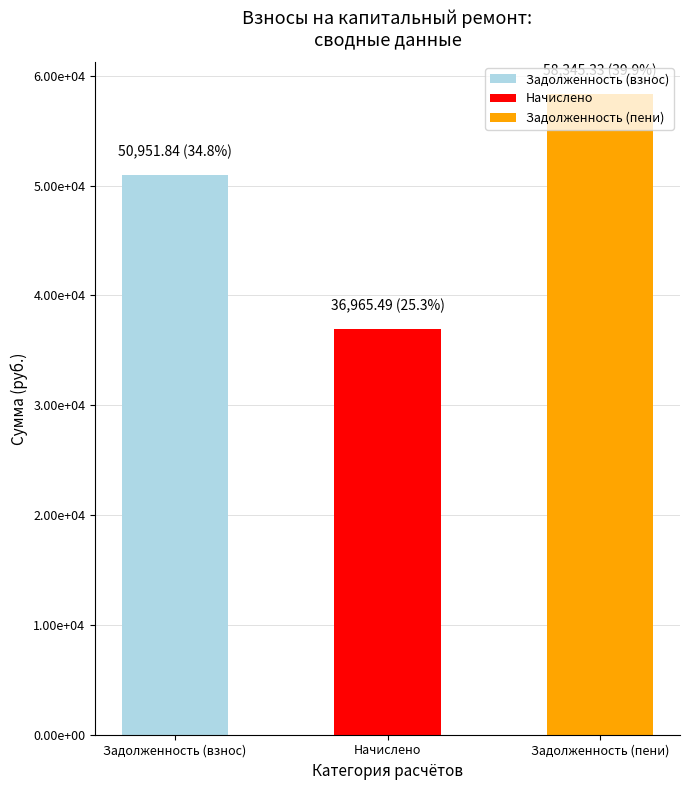

Are the bars horizontal?

No